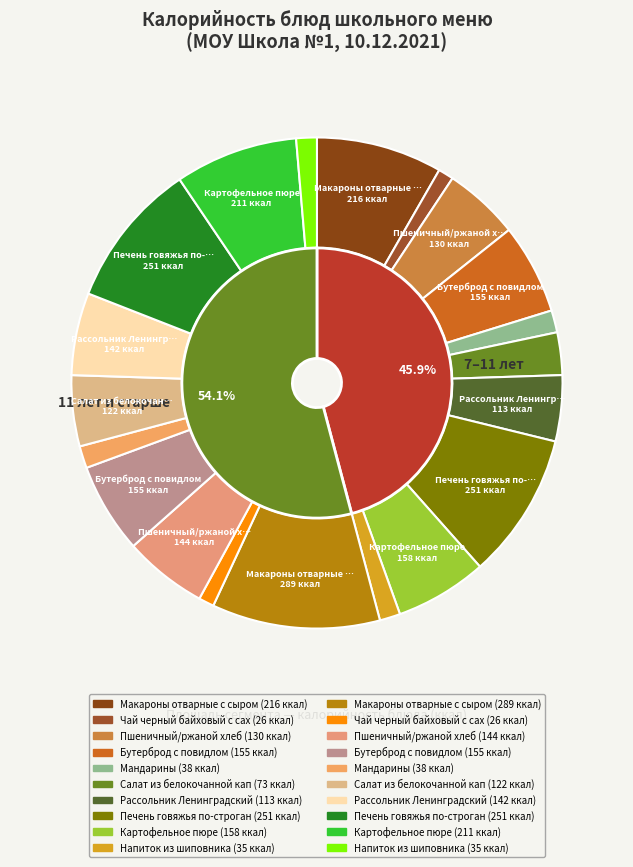

True or false: Мандарины (11+) accounts for 1% of the total.

True